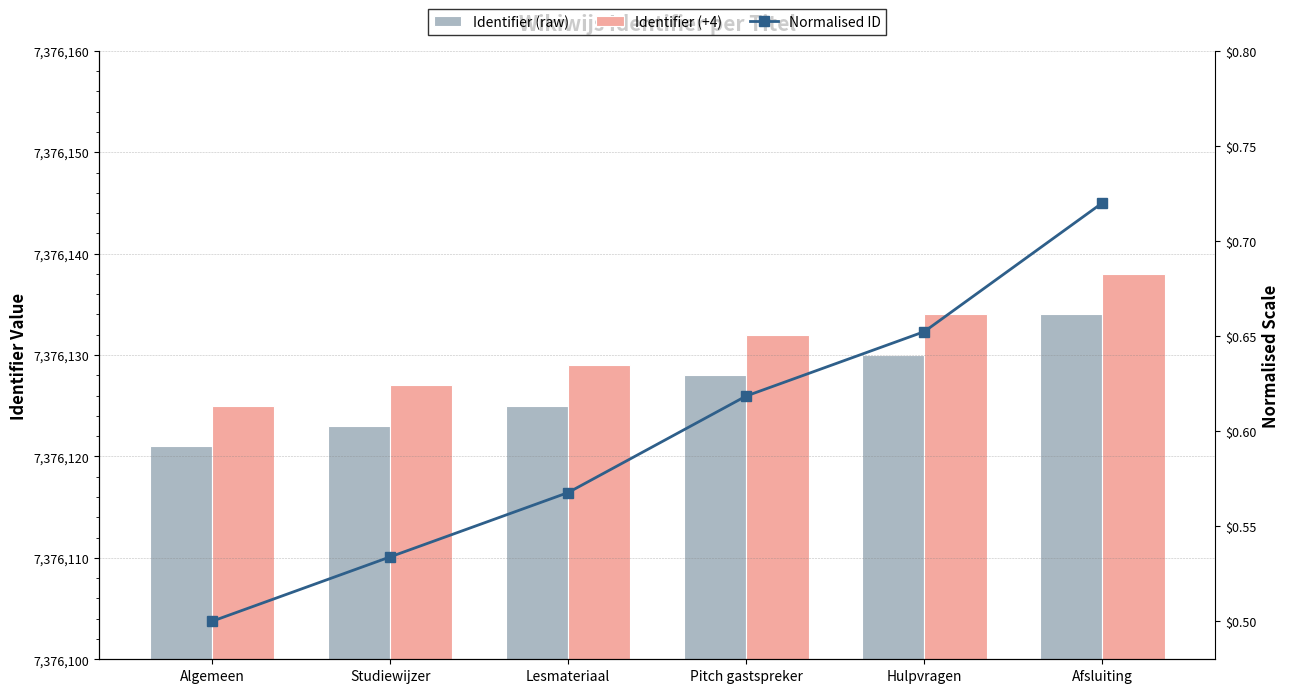

Which has a higher value, Lesmateriaal or Afsluiting?

Afsluiting